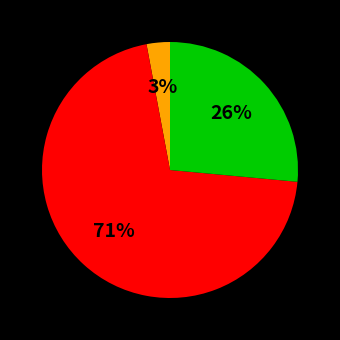

How many slices are in this pie chart?

3